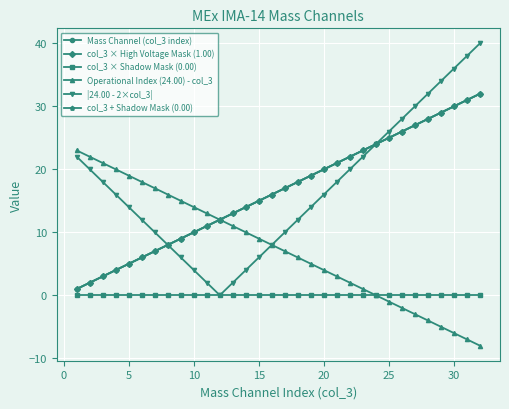

Is this an area chart (filled region under the line)?

No